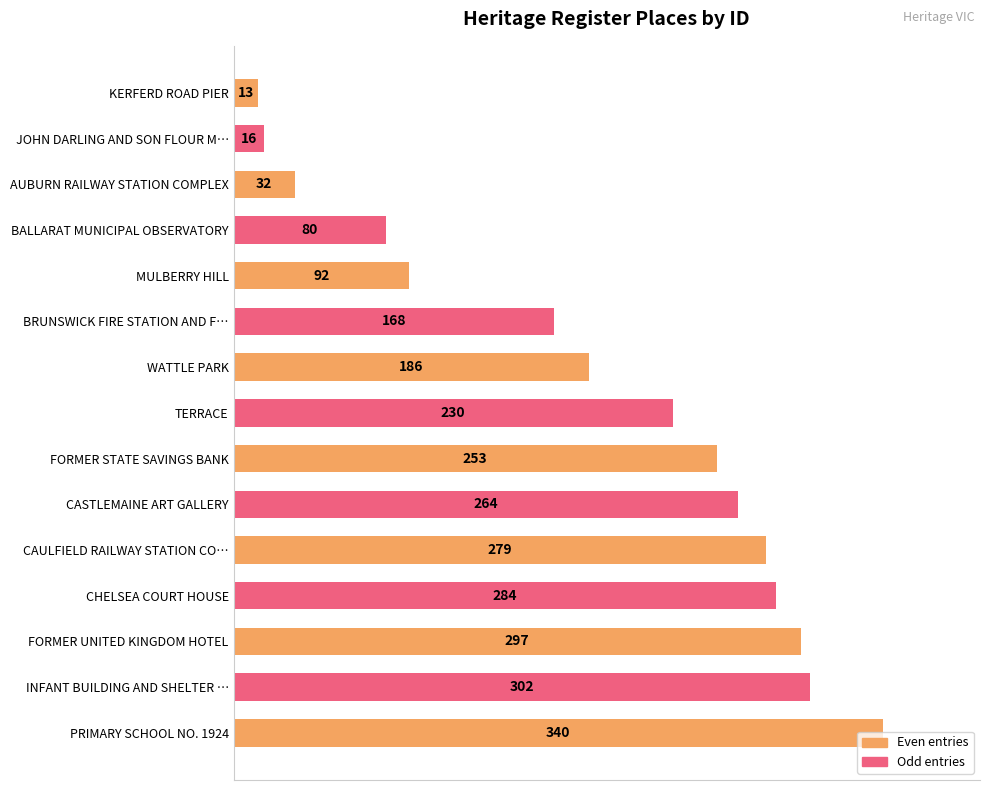

The value at WATTLE PARK is 186. True or false?

True